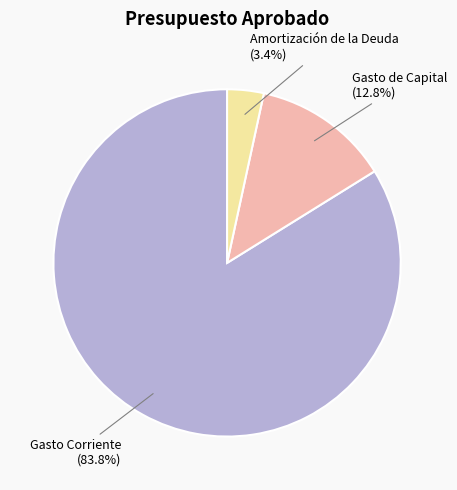

What portion of the pie excludes Gasto de Capital?

87.2%